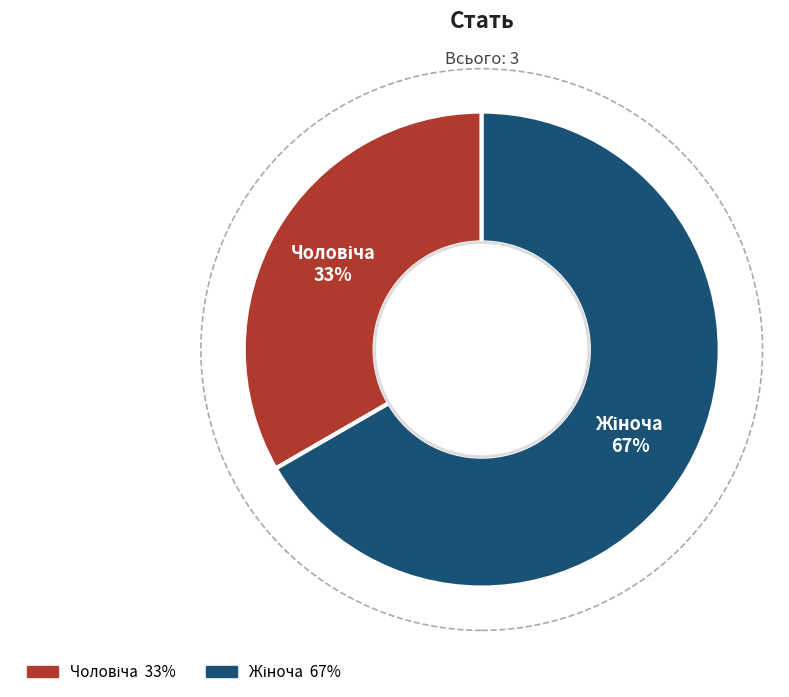

Is there any slice that represents more than half of the pie?

Yes